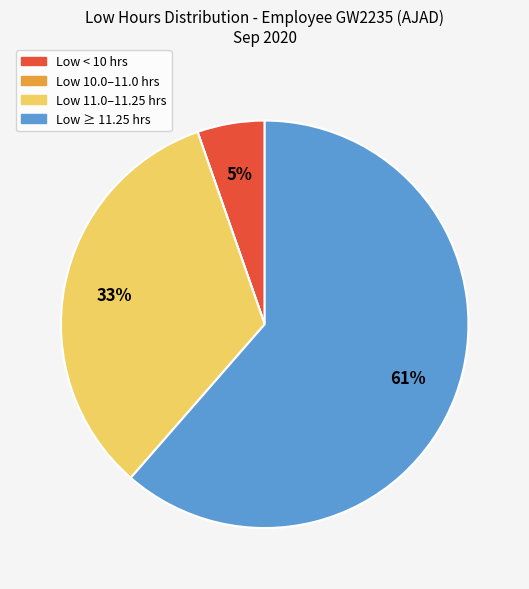

To the nearest percent, what is the average slice percentage?

25%